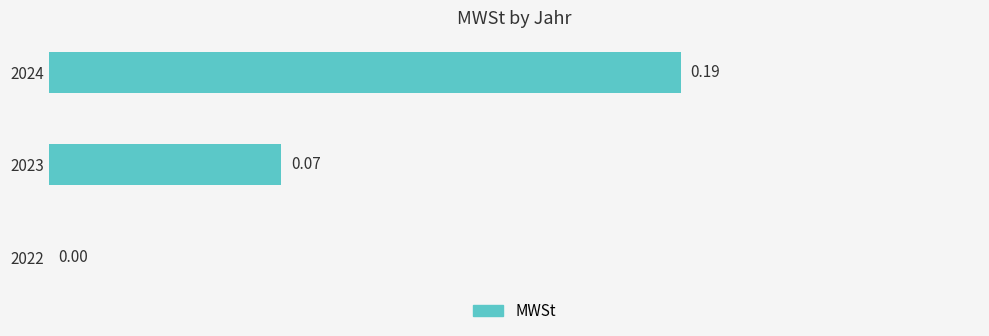

Which label corresponds to the largest value in the chart?

2024